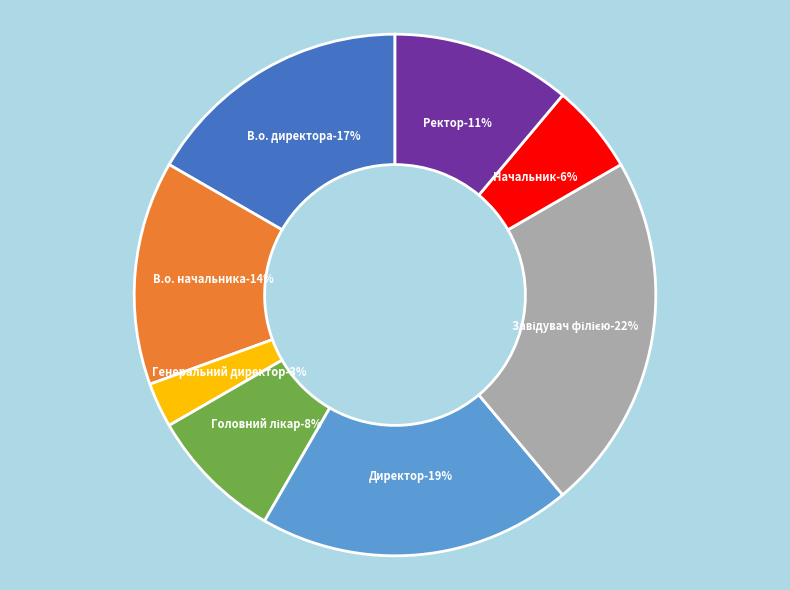

To the nearest percent, what percentage of the pie is В.о. начальника?

14%